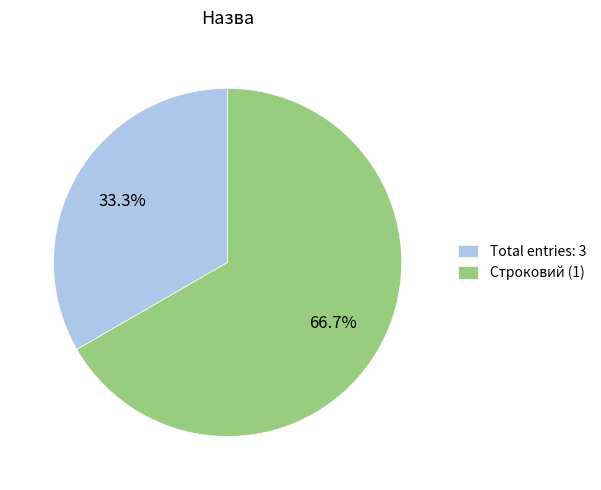

Which category has the smallest portion of the pie?

Total entries: 3